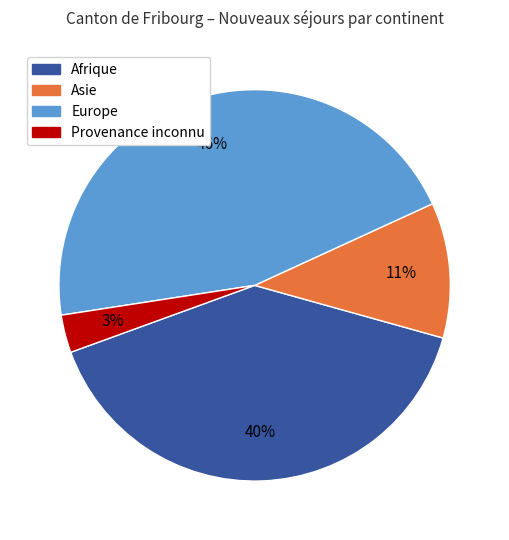

Rank the categories by value from lowest to highest.

Provenance inconnu, Asie, Afrique, Europe